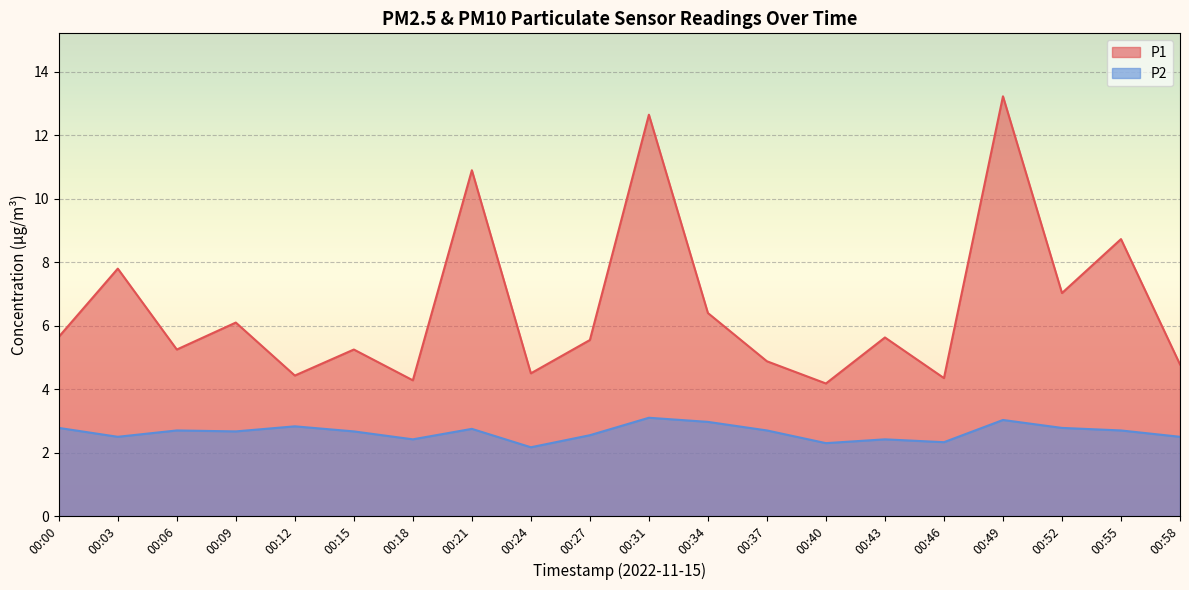

True or false: P2 and P1 cross at least once.

False